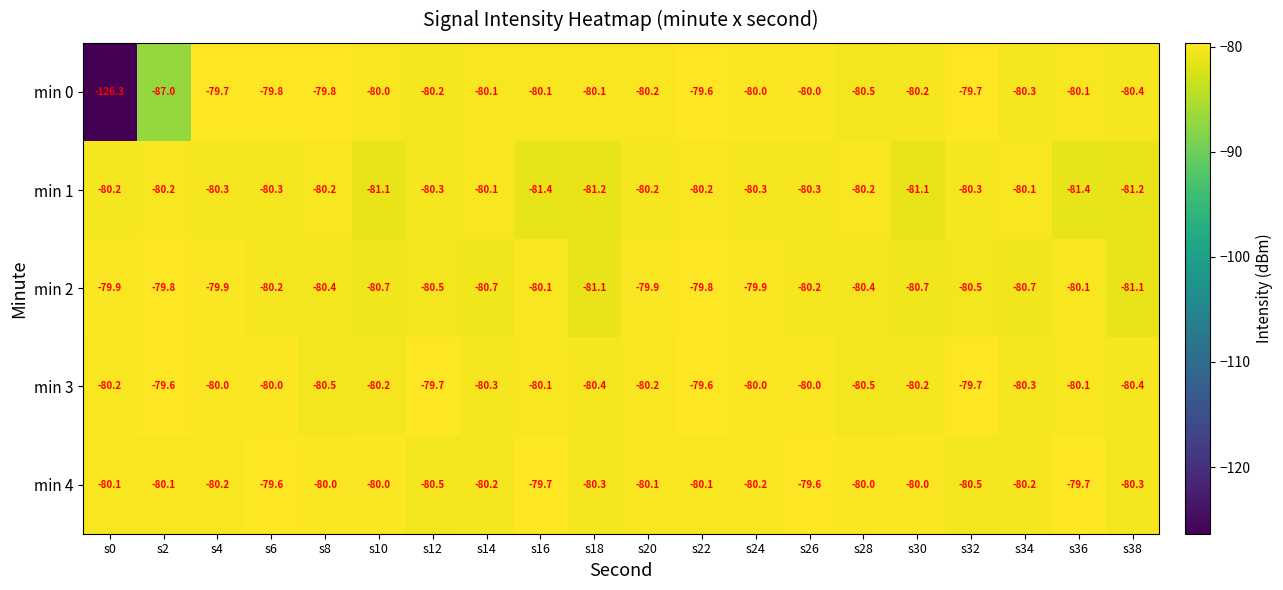

What is the sum of the min 4 values at s24 and s12?

-160.7